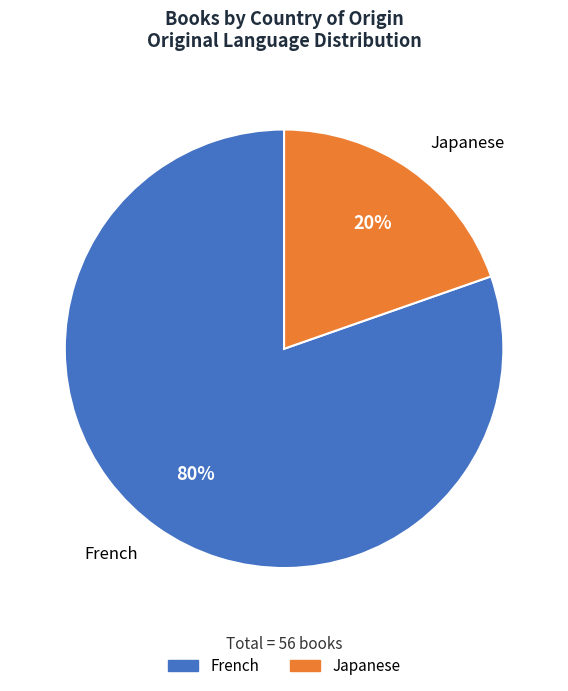

What percentage is the French slice, to the nearest percent?

80%